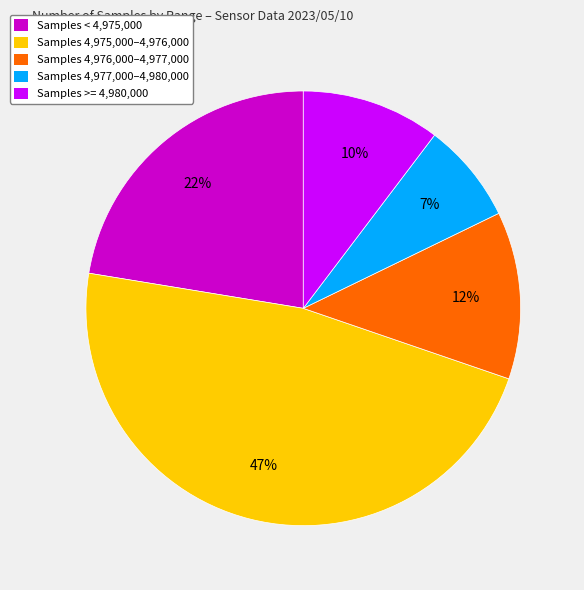

How many segments does this pie chart have?

5